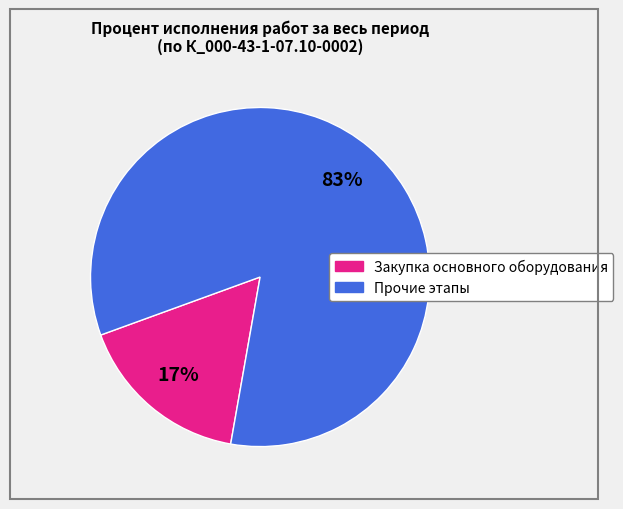

How many segments does this pie chart have?

2